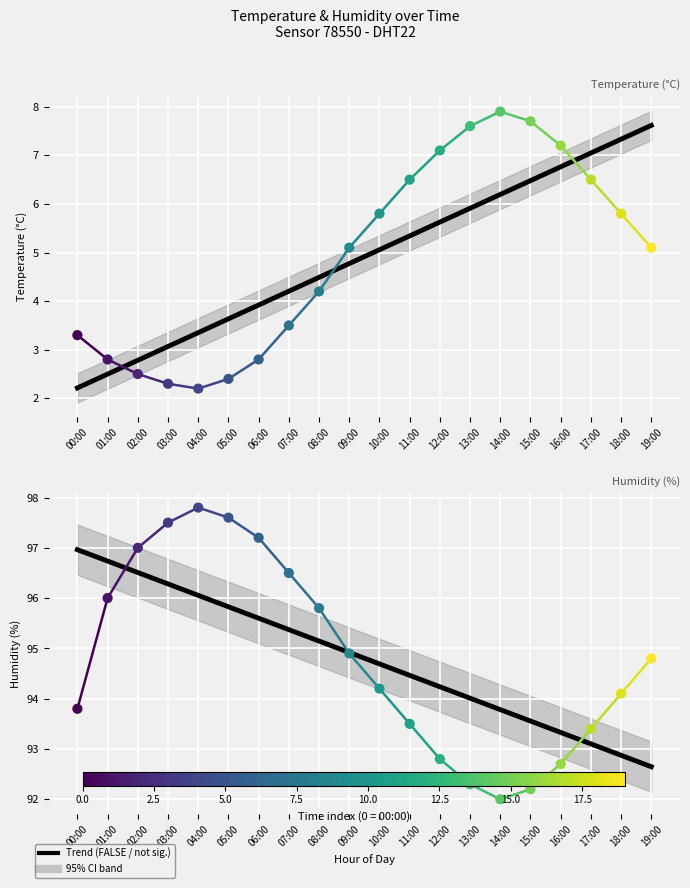

Is the value of temperature at 16:00 greater than the value of humidity at 08:00?

No